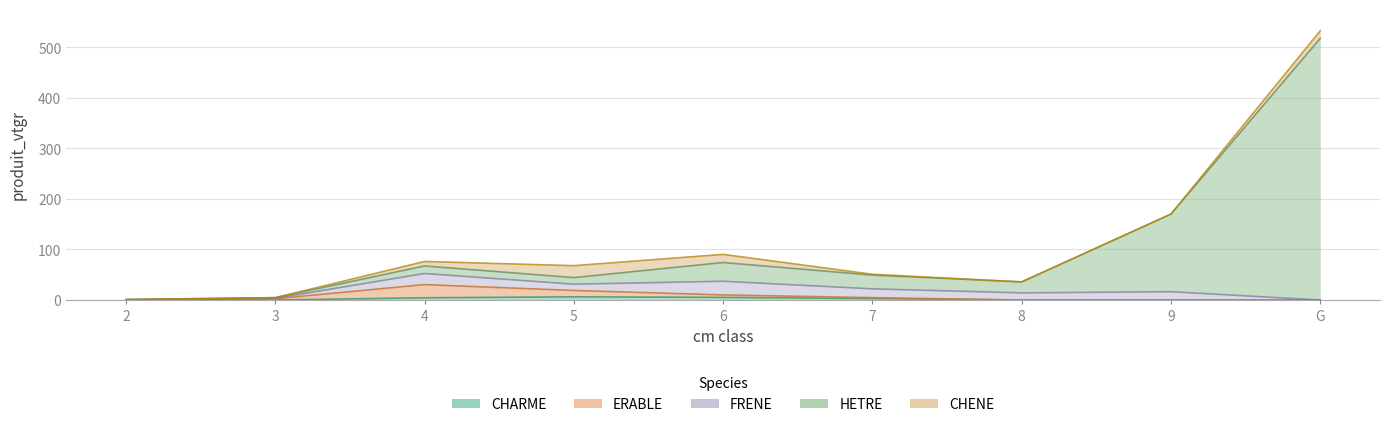

What is the sum of the ERABLE values at 7 and 2?

5.0